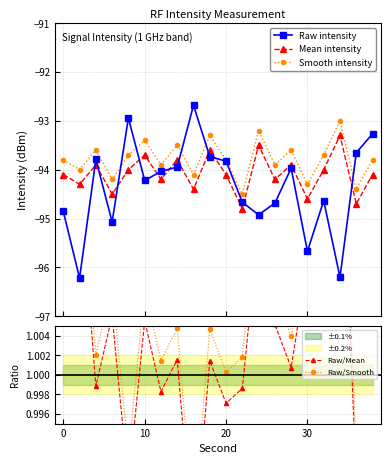

What is the value of the Smooth intensity point at the 15th from the left?

-93.6